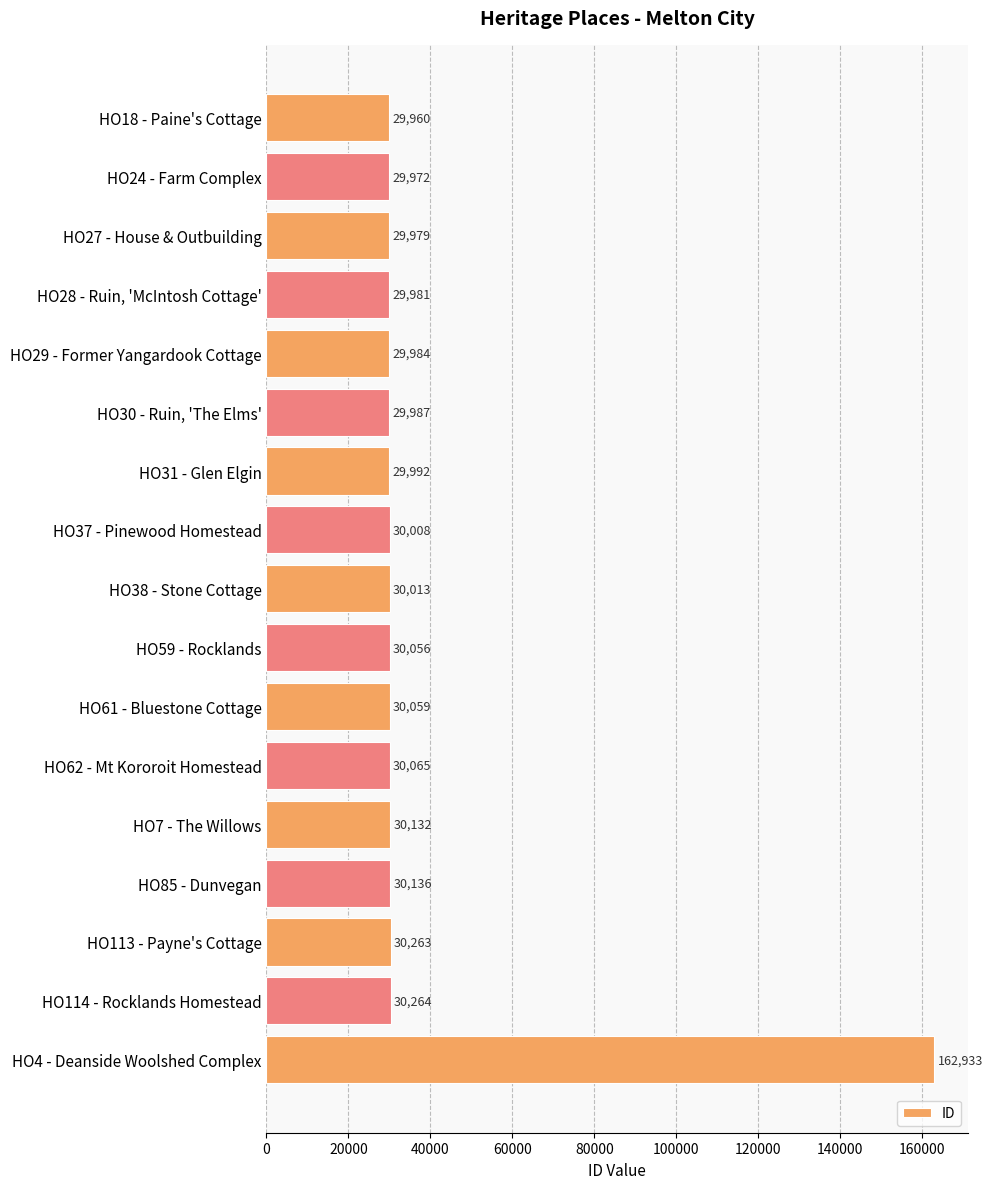

The chart shows a value of 30059 at HO61 - Bluestone Cottage. True or false?

True